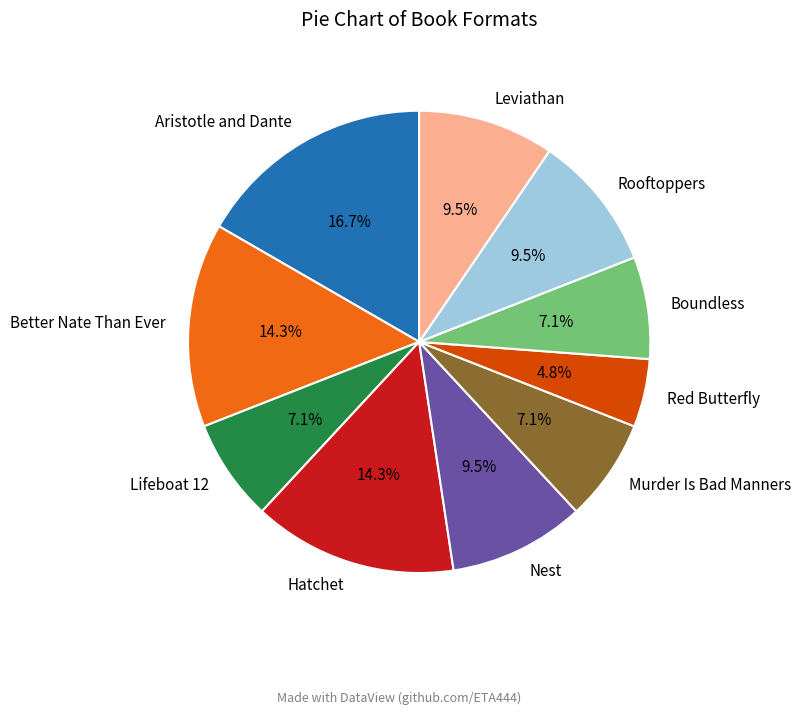

Is there any slice that represents more than half of the pie?

No